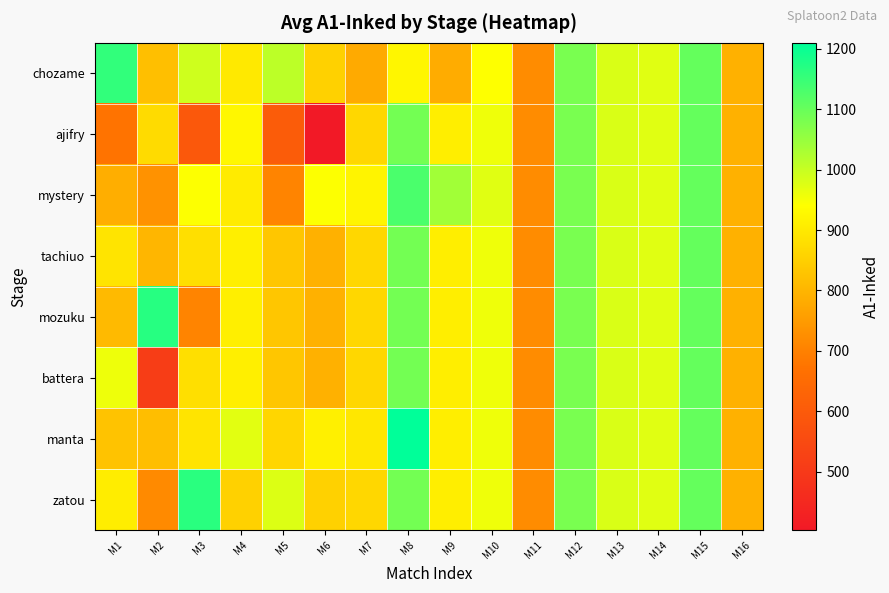

Reading left to right, list all the values displayed in this chart.

chozame: M1=1157.0	M2=820.0	M3=991.0	M4=901.0	M5=1011.0	M6=853.0	M7=779.0	M8=924.0	M9=782.0	M10=942.0	M11=721.0	M12=1081.0	M13=981.0	M14=973.0	M15=1103.0	M16=793.0
ajifry: M1=674.0	M2=873.0	M3=595.0	M4=925.0	M5=606.0	M6=403.0	M7=865.0	M8=1088.3	M9=910.5	M10=957.5	M11=721.0	M12=1081.0	M13=981.0	M14=973.0	M15=1103.0	M16=793.0
mystery: M1=787.0	M2=733.0	M3=943.0	M4=904.0	M5=707.0	M6=943.0	M7=920.0	M8=1131.0	M9=1039.0	M10=973.0	M11=721.0	M12=1081.0	M13=981.0	M14=973.0	M15=1103.0	M16=793.0
tachiuo: M1=890.0	M2=803.0	M3=881.7	M4=910.8	M5=832.6	M6=793.0	M7=865.0	M8=1088.3	M9=910.5	M10=957.5	M11=721.0	M12=1081.0	M13=981.0	M14=973.0	M15=1103.0	M16=793.0
mozuku: M1=809.0	M2=1168.0	M3=707.0	M4=910.8	M5=832.6	M6=793.0	M7=865.0	M8=1088.3	M9=910.5	M10=957.5	M11=721.0	M12=1081.0	M13=981.0	M14=973.0	M15=1103.0	M16=793.0
battera: M1=959.0	M2=513.0	M3=881.7	M4=910.8	M5=832.6	M6=793.0	M7=865.0	M8=1088.3	M9=910.5	M10=957.5	M11=721.0	M12=1081.0	M13=981.0	M14=973.0	M15=1103.0	M16=793.0
manta: M1=828.0	M2=817.0	M3=889.0	M4=971.0	M5=862.0	M6=913.0	M7=896.0	M8=1210.0	M9=910.5	M10=957.5	M11=721.0	M12=1081.0	M13=981.0	M14=973.0	M15=1103.0	M16=793.0
zatou: M1=906.0	M2=717.0	M3=1165.0	M4=853.0	M5=977.0	M6=853.0	M7=865.0	M8=1088.3	M9=910.5	M10=957.5	M11=721.0	M12=1081.0	M13=981.0	M14=973.0	M15=1103.0	M16=793.0